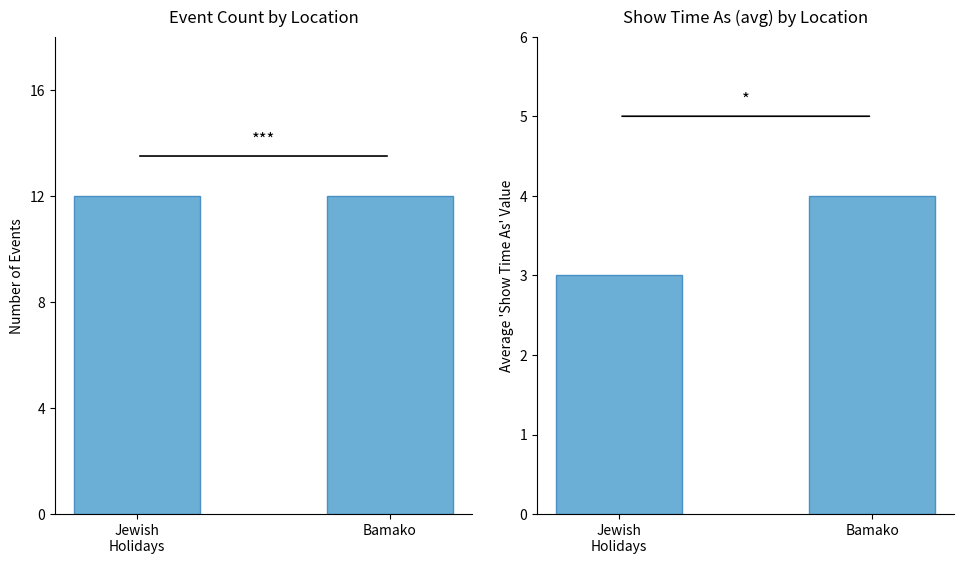

Reading left to right, what are all the values shown in this chart?

Event Count: 12	12
Avg Show Time As: 3	4